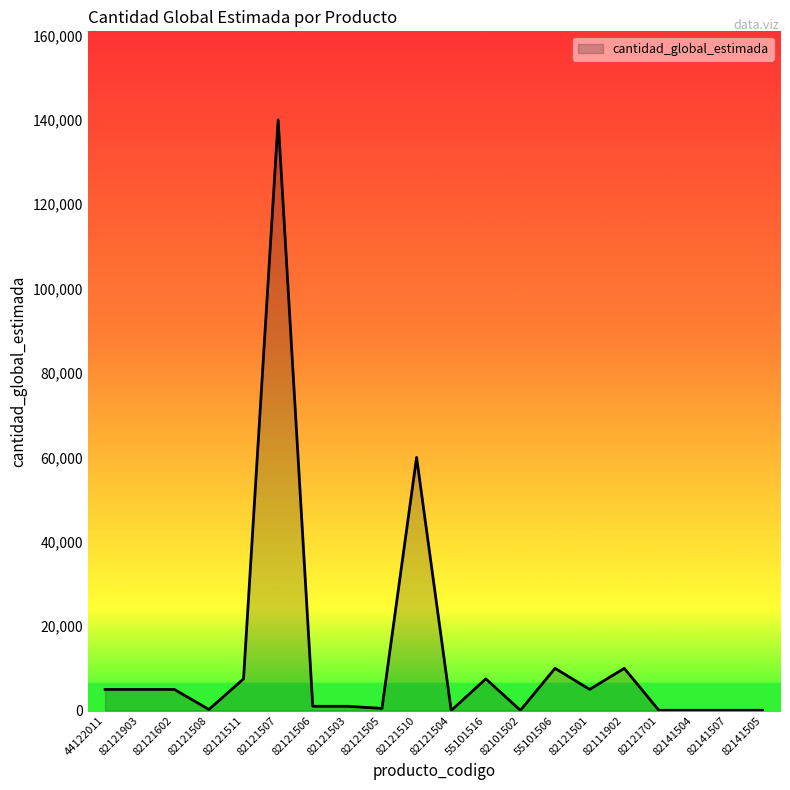

Approximately how many times larger is the value at 82141507 compared to 82121503?

0.1